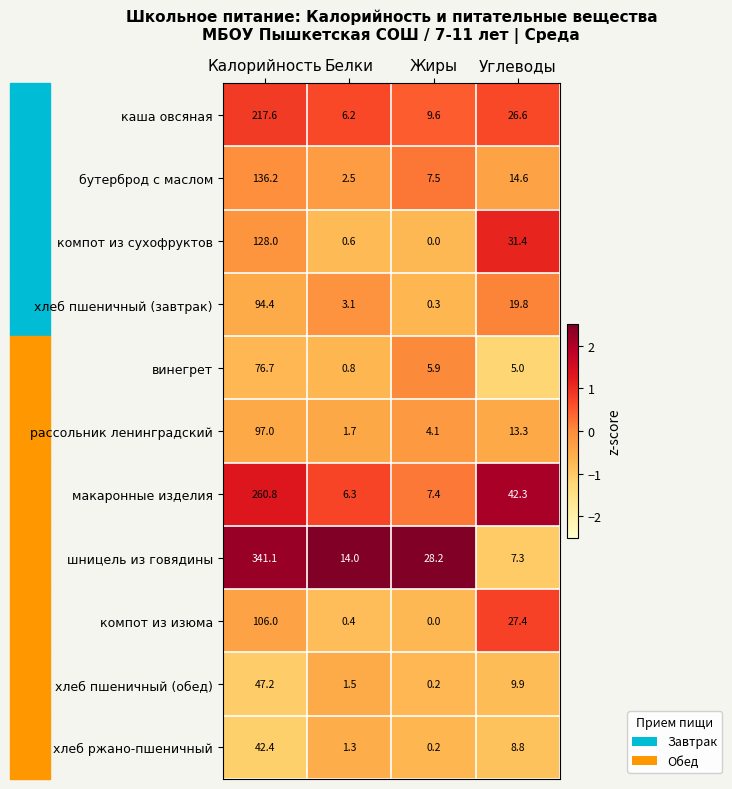

What is the highest value of the каша овсяная series?

217.6